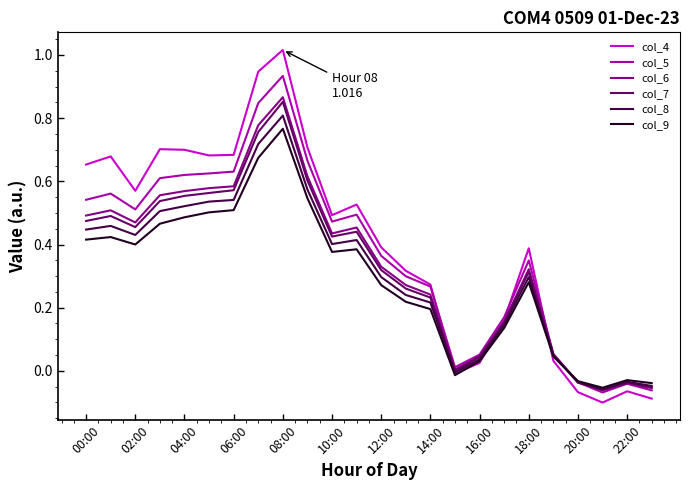

Which series has the widest spread of values?

col_4